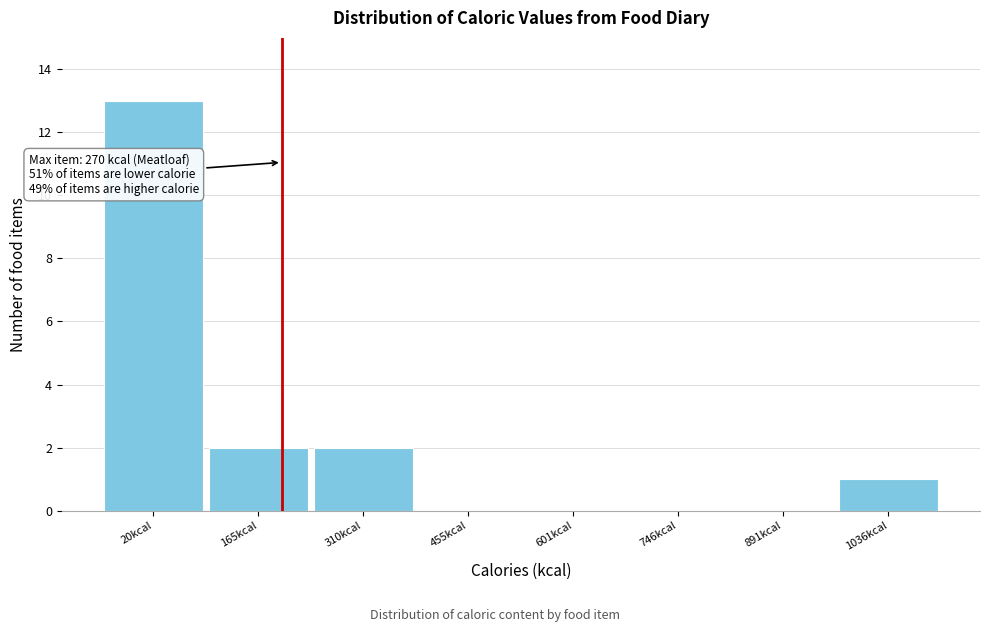

Reading right to left, what are all the values shown in this chart?

1036kcal=1	891kcal=0	746kcal=0	601kcal=0	455kcal=0	310kcal=2	165kcal=2	20kcal=13